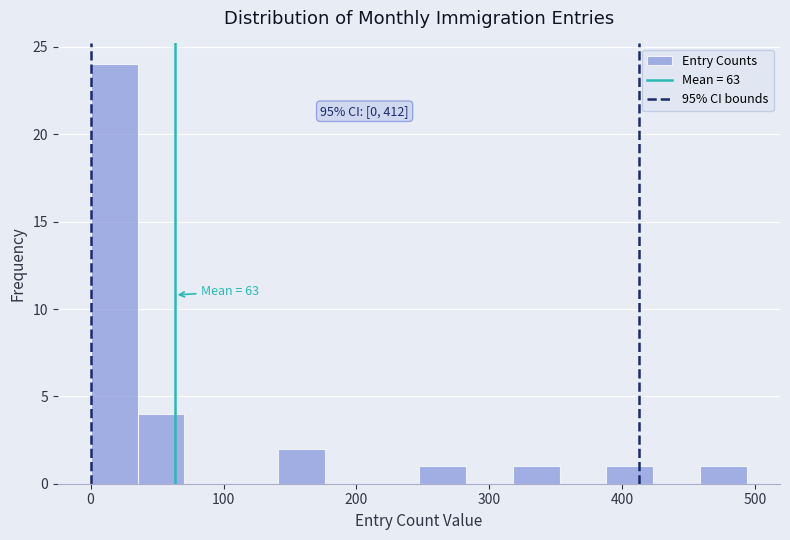

Around what value on the x-axis is the tallest bar? Give the approximate position of its centre, as read against the axis.

20